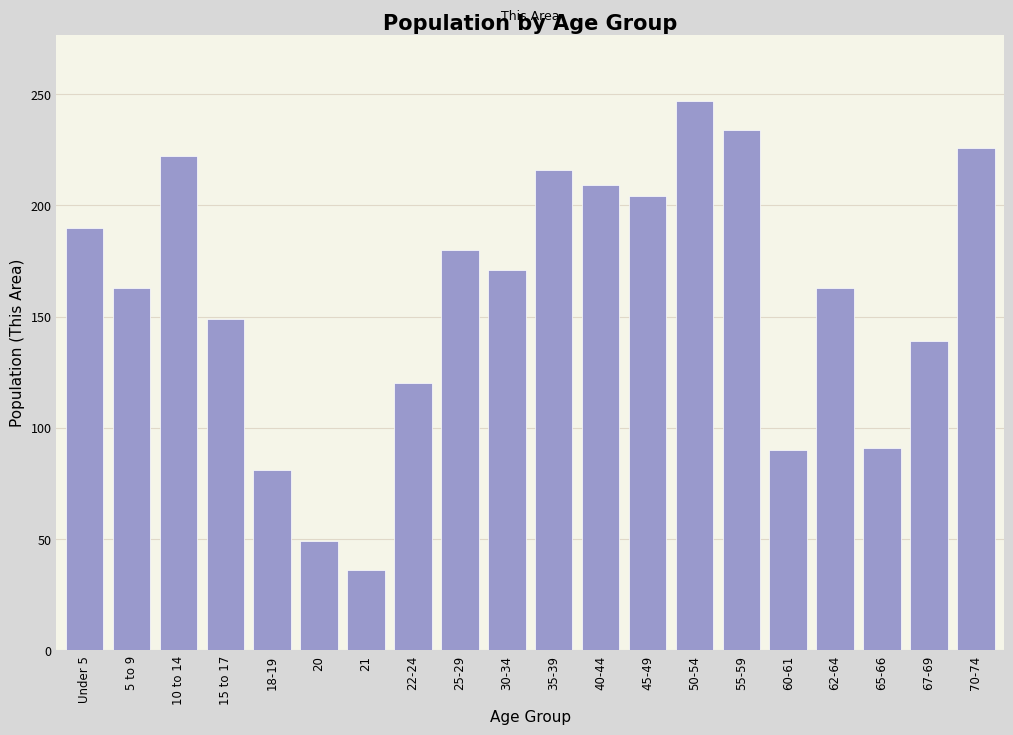

At which category does the chart reach its minimum across all series?

21